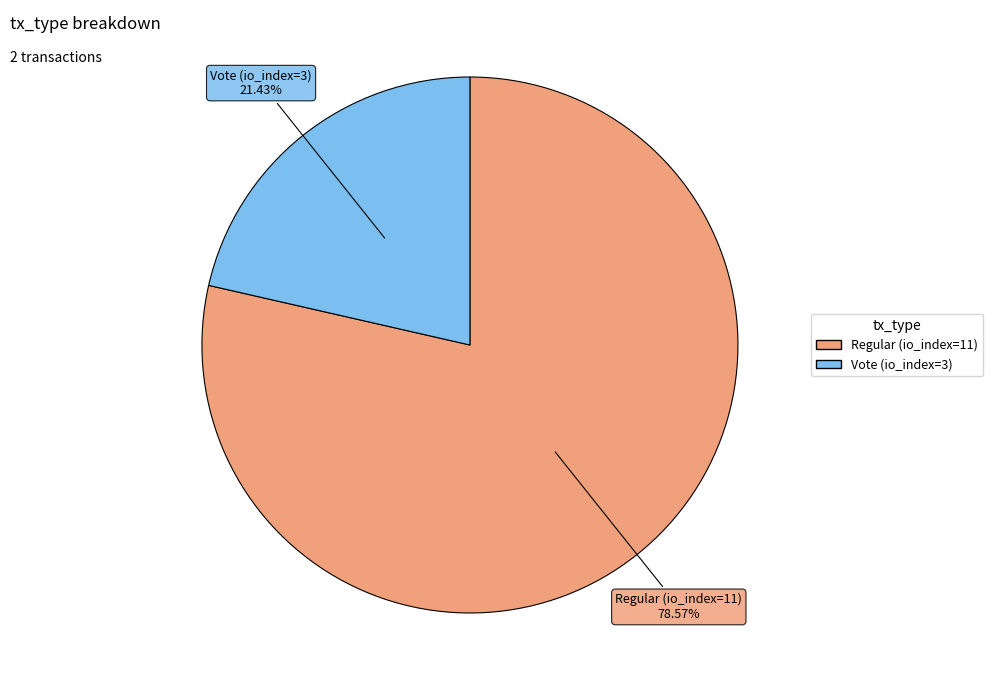

To the nearest percent, what is the combined percentage of Vote (io_index=3) and Regular (io_index=11)?

100%